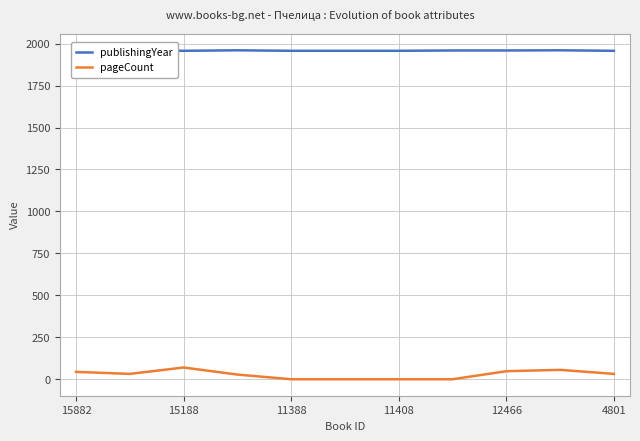

The value of pageCount at 12466 is 48. True or false?

True